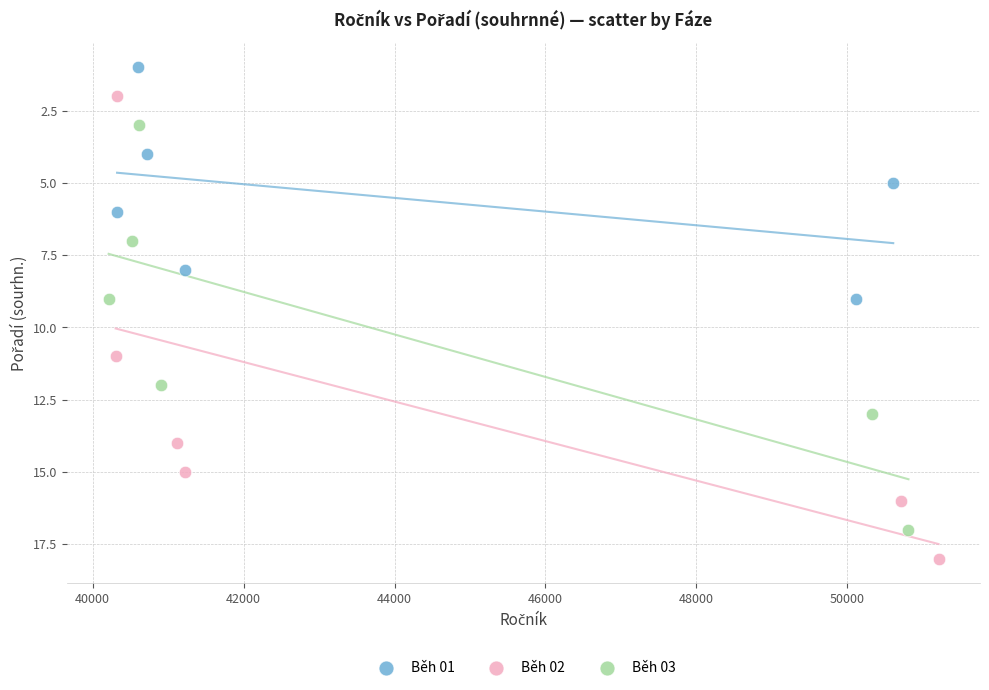

What are all the series names shown in the legend?

Běh 01, Běh 02, Běh 03